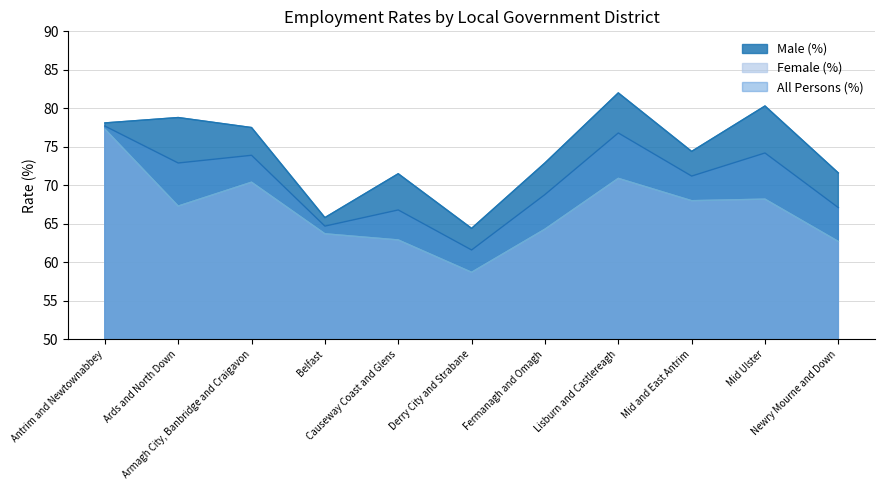

At which label is Female (%) closest to 68?

Mid and East Antrim